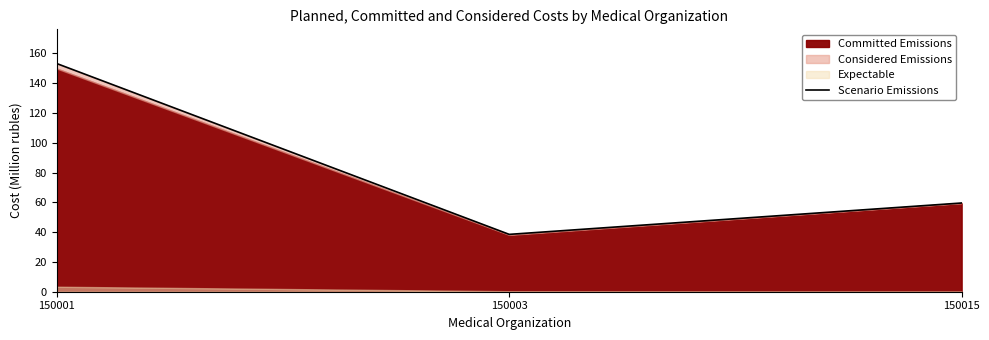

Where does the data first go above 59?

150001